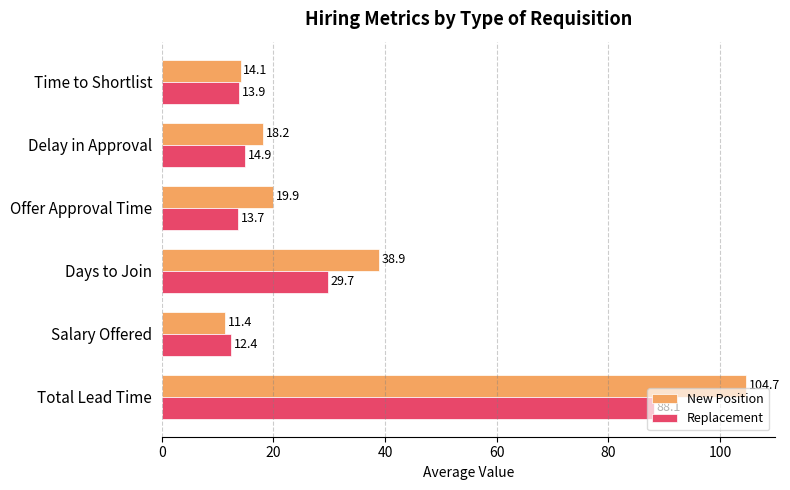

How many values in the Replacement series exceed 14?

3